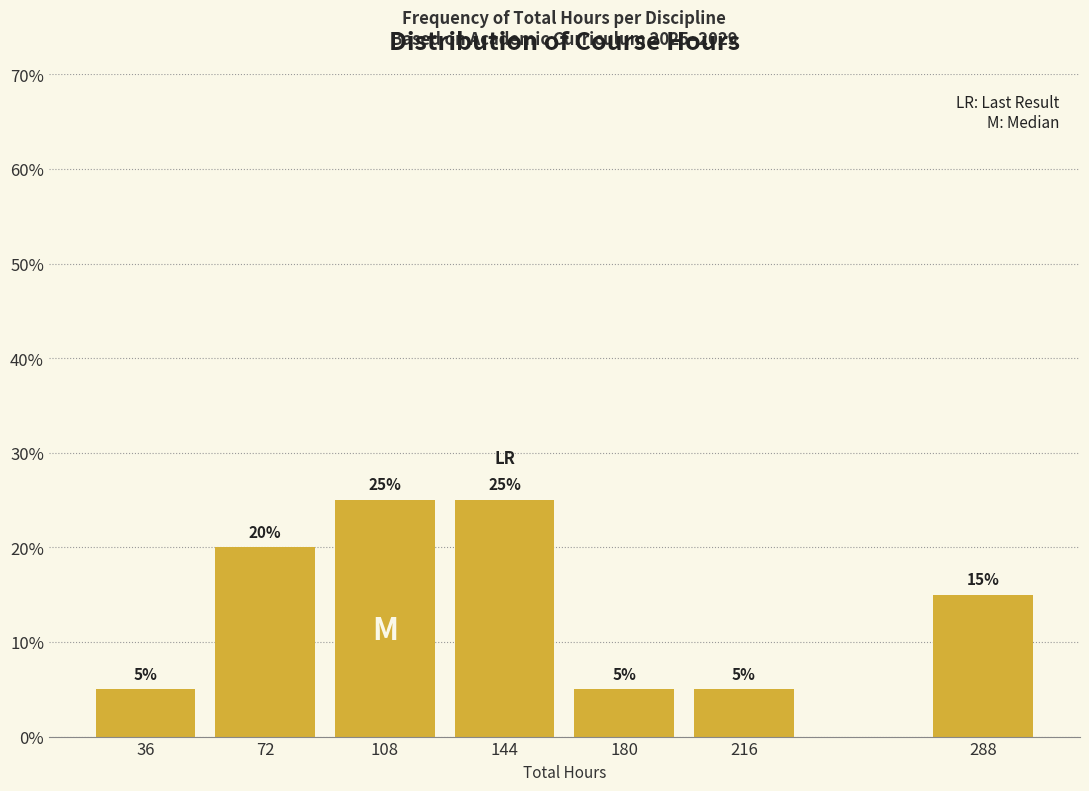

Reading right to left, transcribe all the data shown in this chart.

288=15	216=5	180=5	144=25	108=25	72=20	36=5